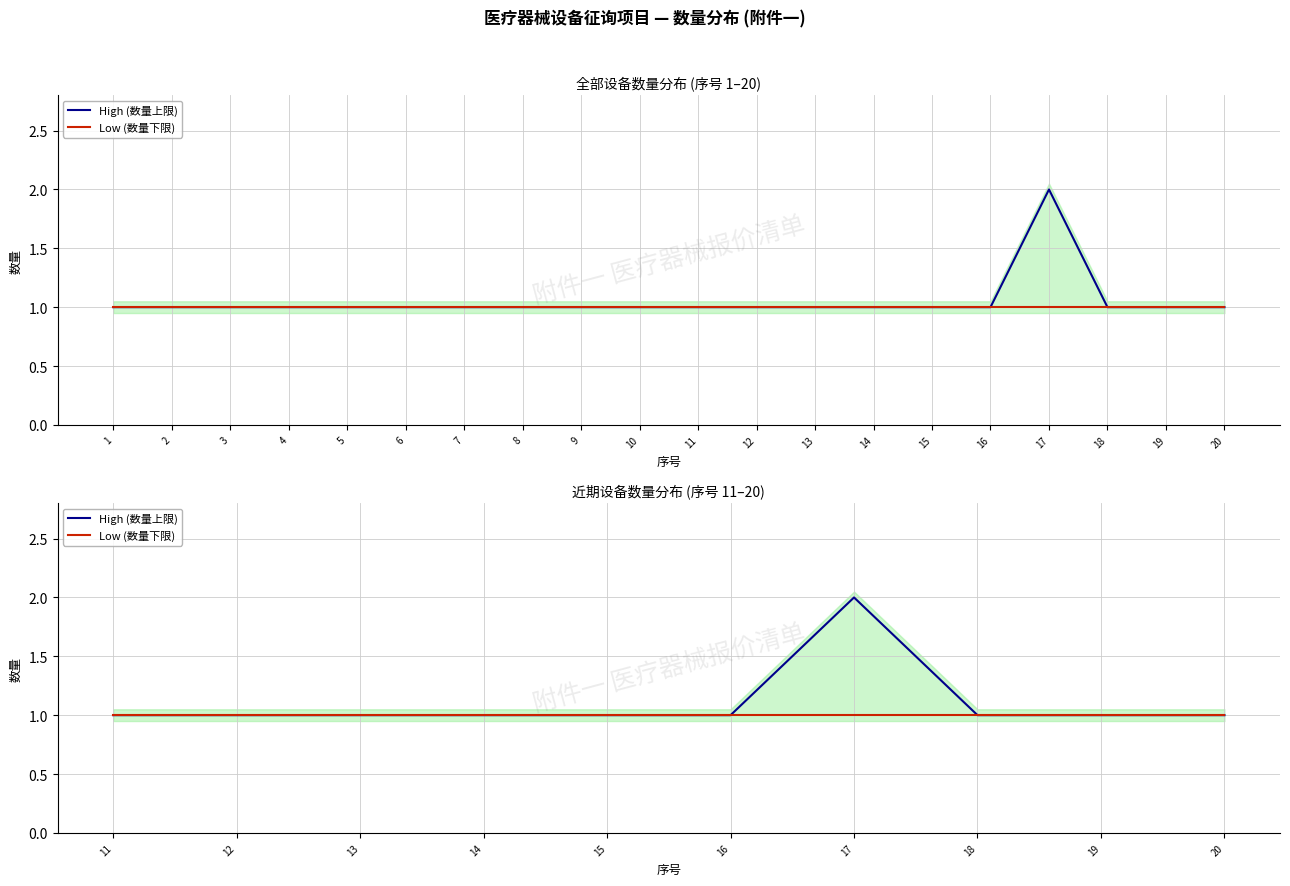

List the labels in order of Low (数量下限) value, largest first.

11, 12, 13, 14, 15, 16, 17, 18, 19, 20